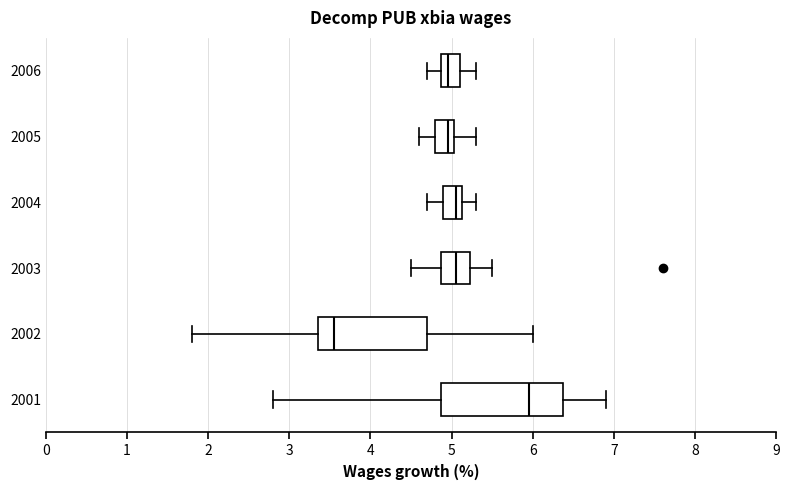

Which box's median line is the furthest to the right?

2001